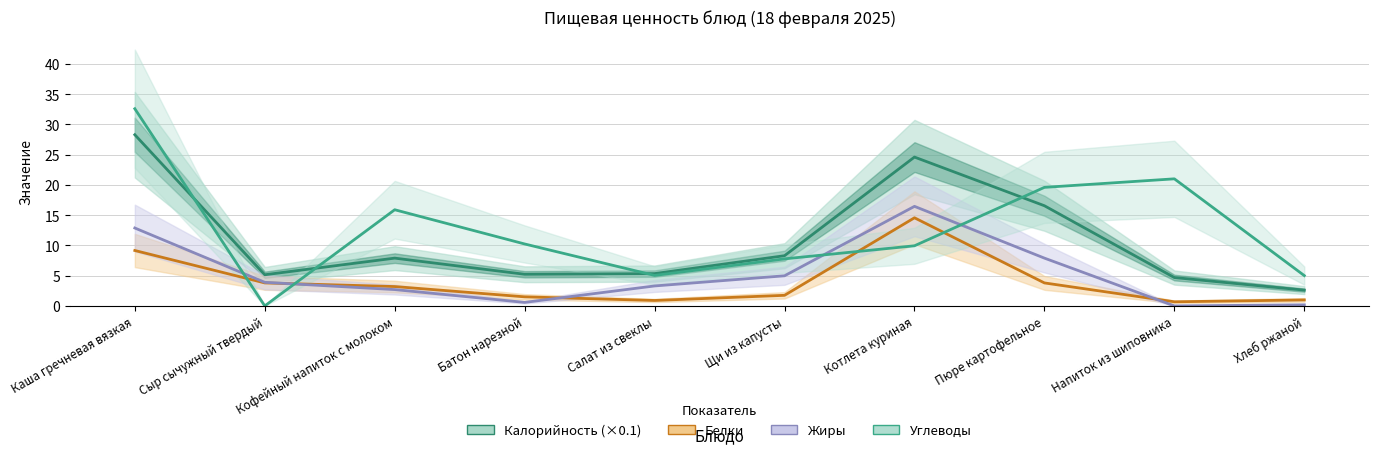

Is this an area chart (filled region under the line)?

No